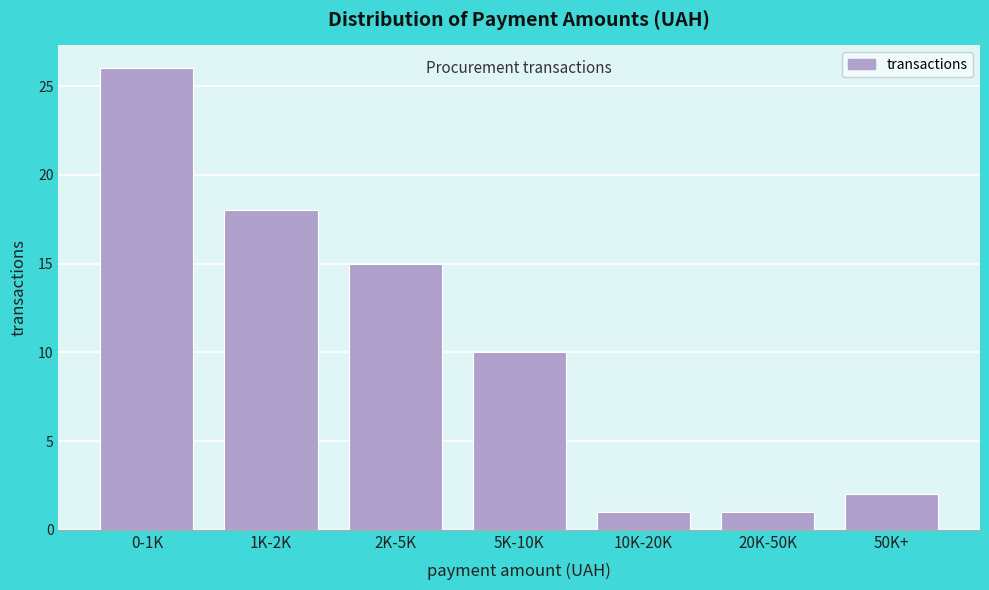

Reading left to right, extract all data points from this chart.

26	18	15	10	1	1	2